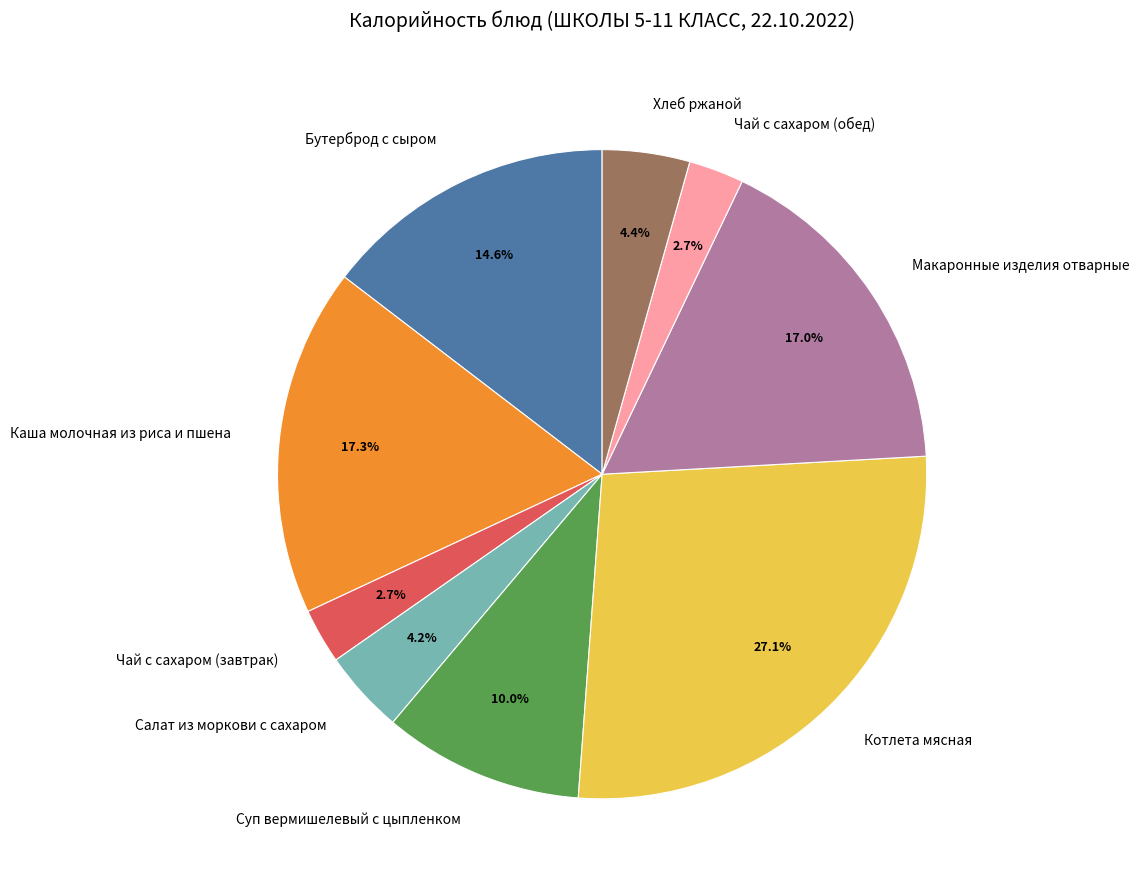

Which has a higher value, Суп вермишелевый с цыпленком or Салат из моркови с сахаром?

Суп вермишелевый с цыпленком